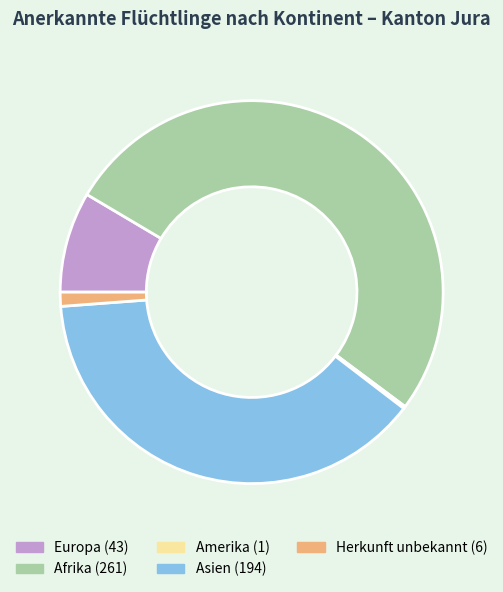

Approximately how many times larger is the value at Asien compared to Herkunft unbekannt?

32.3